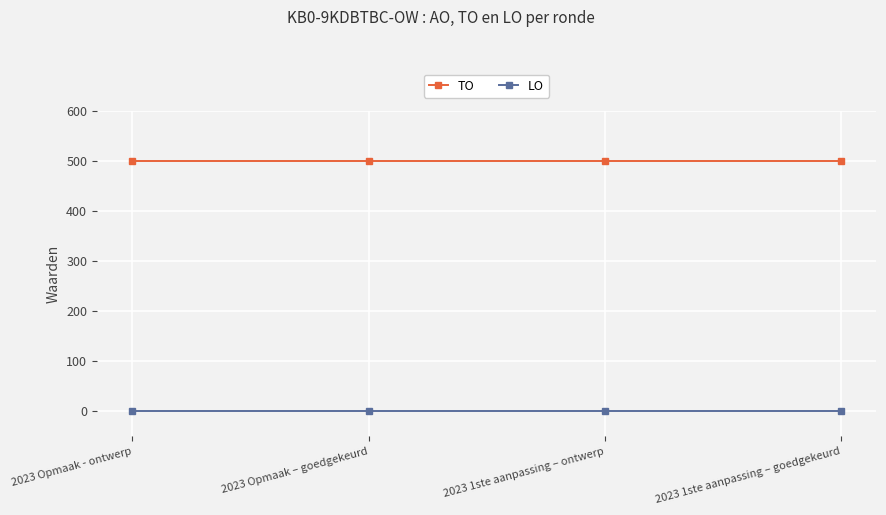

What is the minimum value for TO?

500